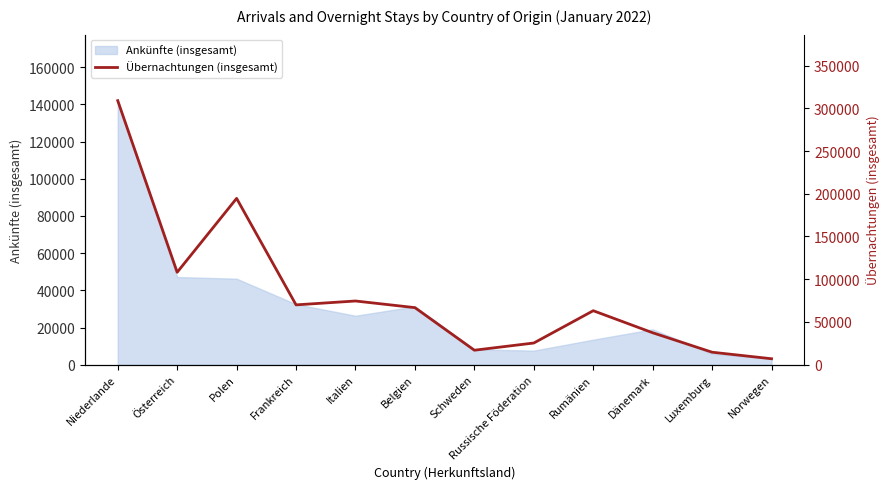

Which label corresponds to the smallest value in the chart?

Norwegen